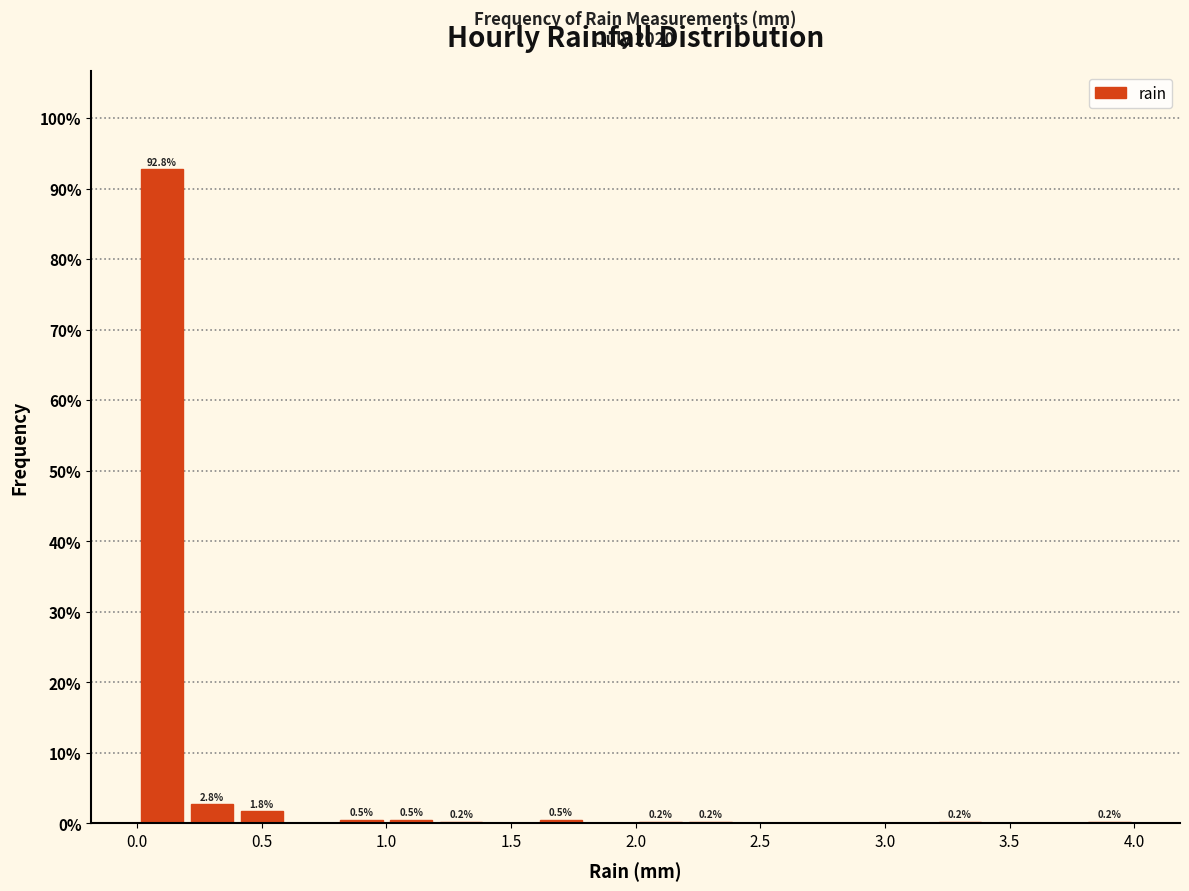

Over which range of the x-axis is the bar tallest?

0.0 to 0.2